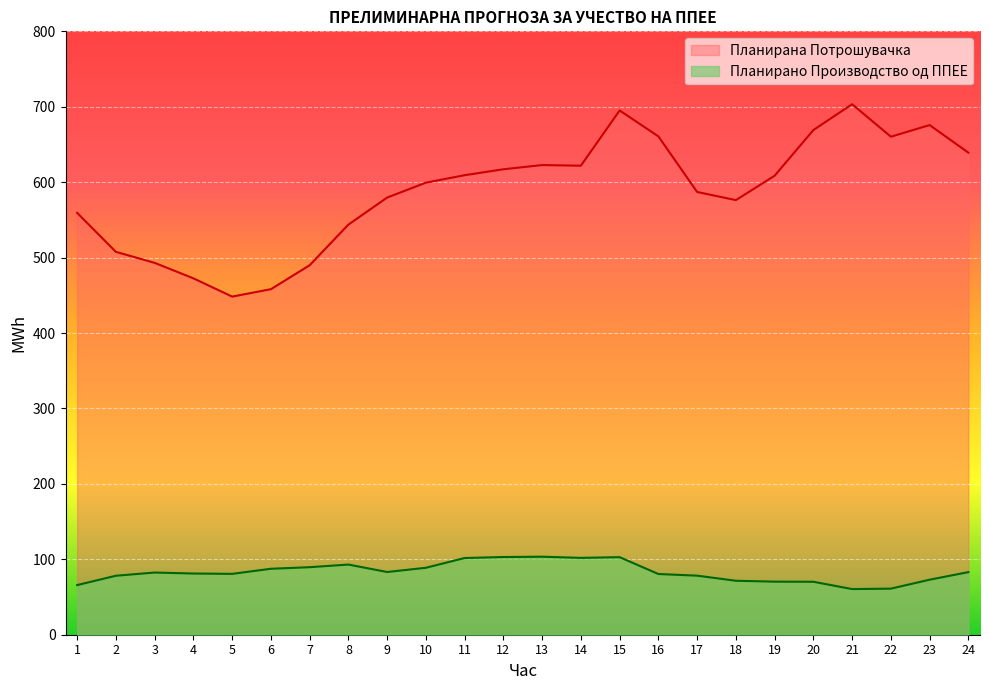

What is the average value of the Планирано Производство од ППЕЕ series?

83.0